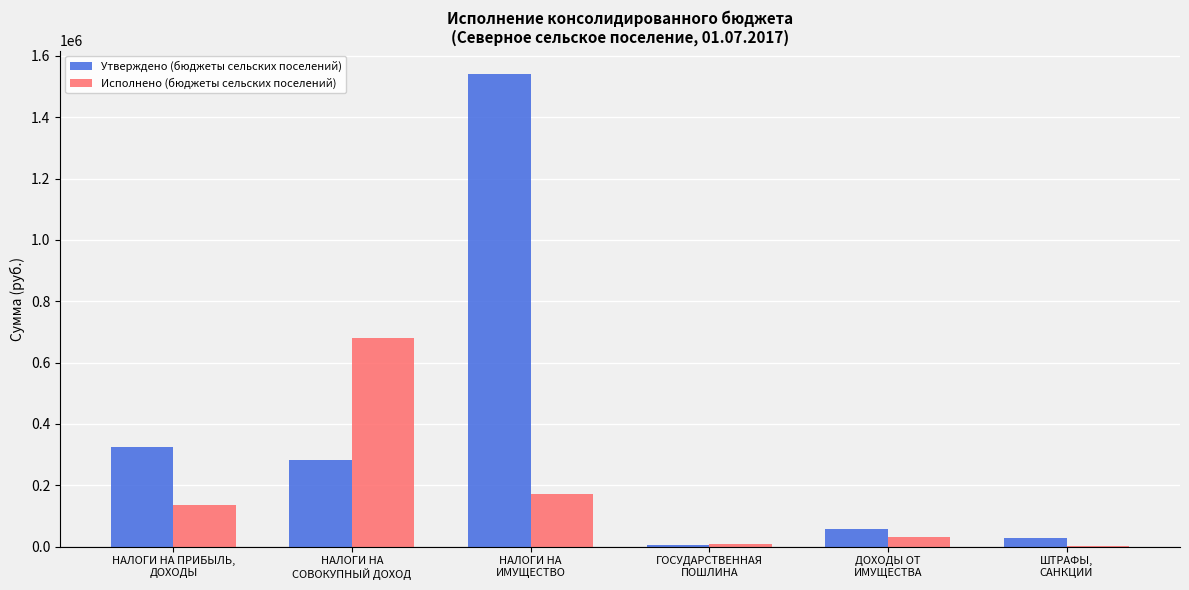

What is the highest value of the Утверждено (бюджеты сельских поселений) series?

1540600.0